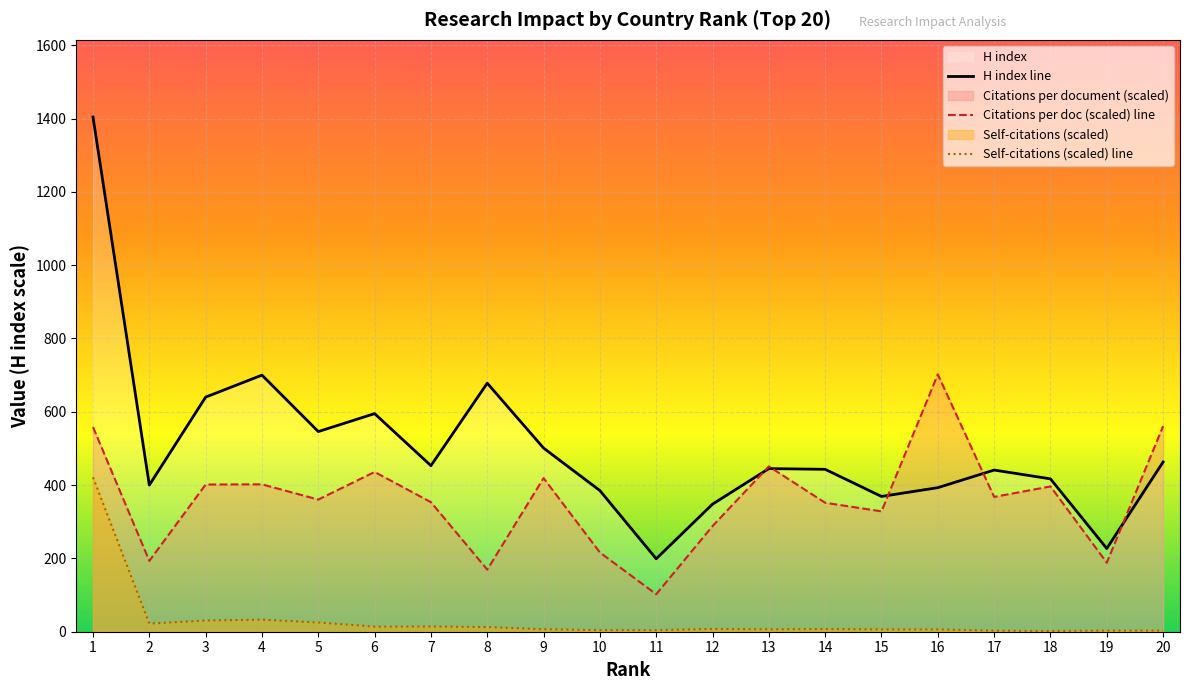

Is it true that H index line equals 190.9 at 5?

False